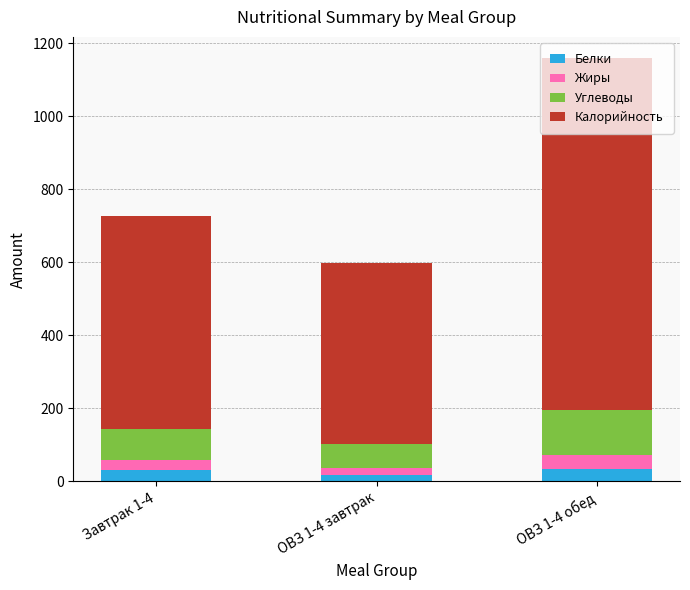

At which category is the sum across all series the highest?

ОВЗ 1-4 обед